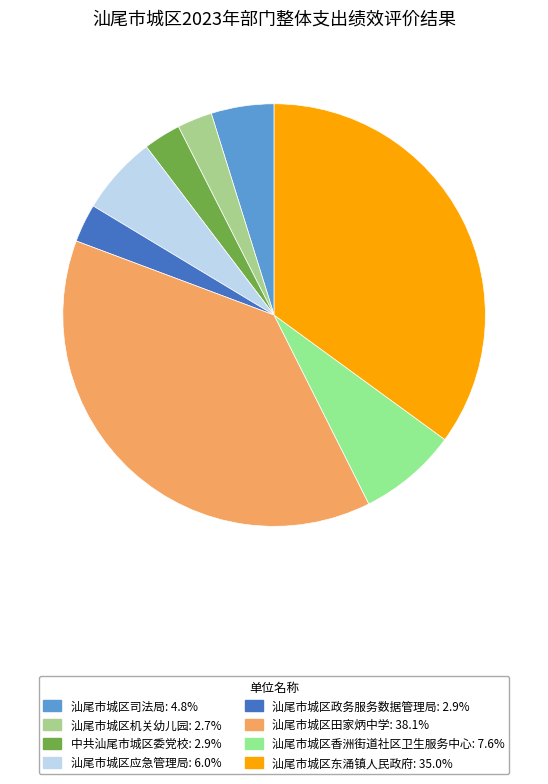

What is the largest slice in the pie chart?

汕尾市城区田家炳中学